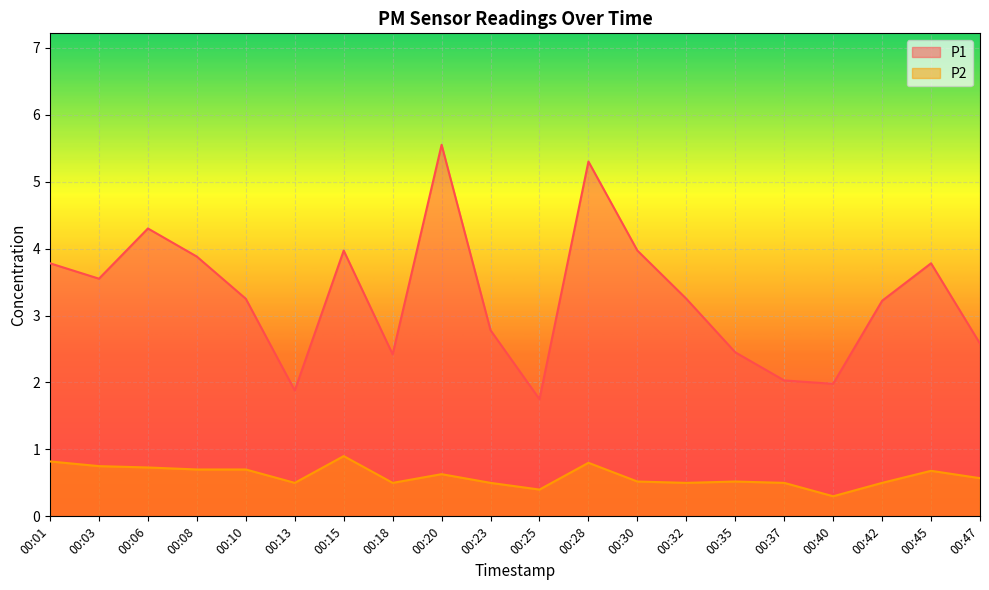

Rank the series by their average value, from highest to lowest.

P1, P2